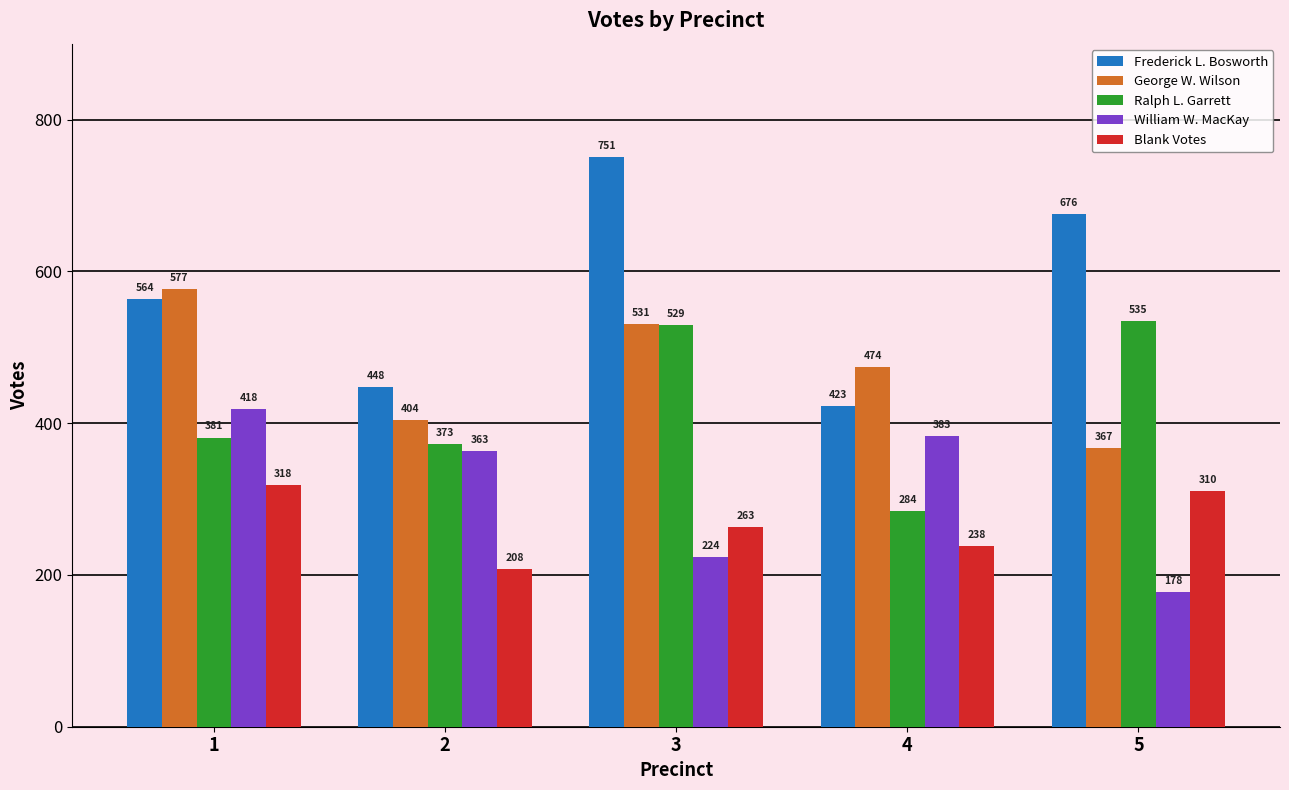

Is it true that Ralph L. Garrett equals 529 at 3?

True